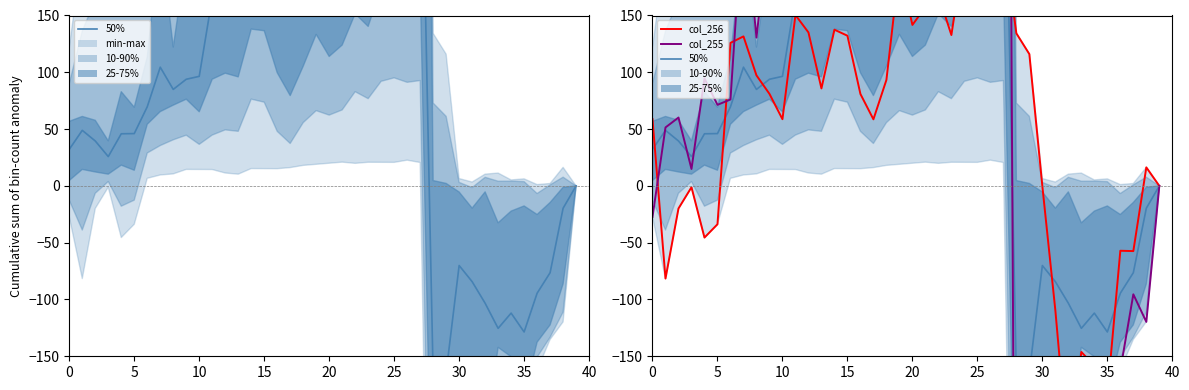

What is the difference between the col_255 values at 14 and 22?

641.8